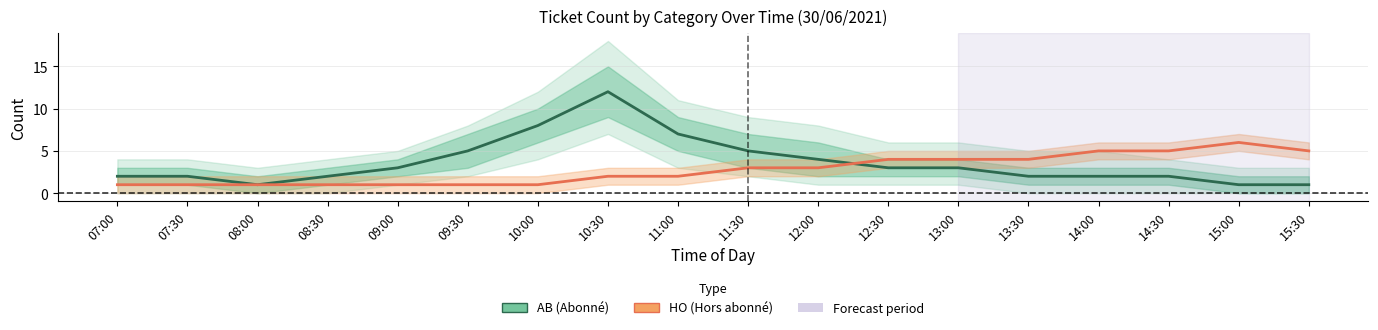

At which category is the sum across all series the highest?

10:30